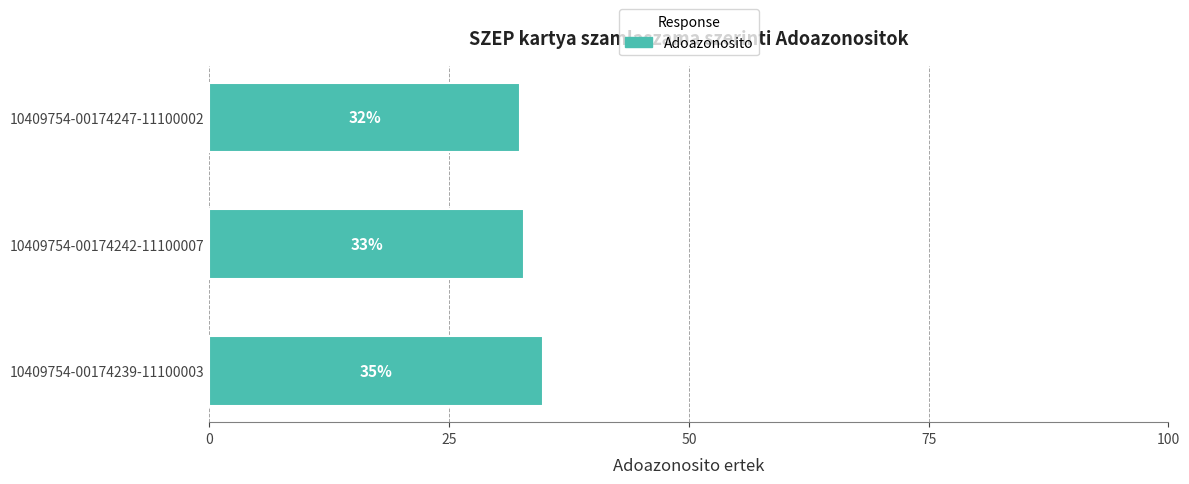

How many bars are there in total?

3